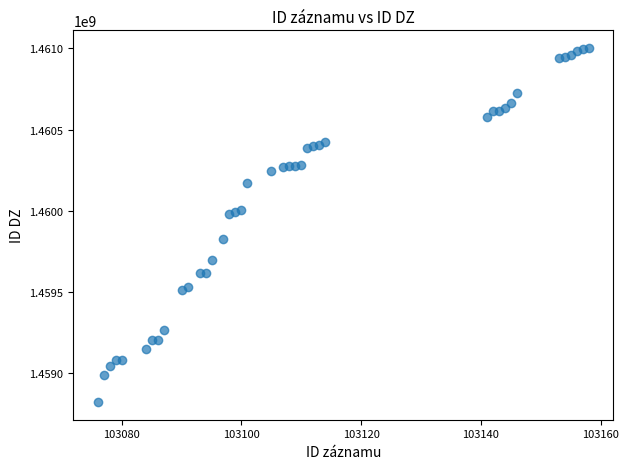

What is the range of Y values (max minus min)?

2180647